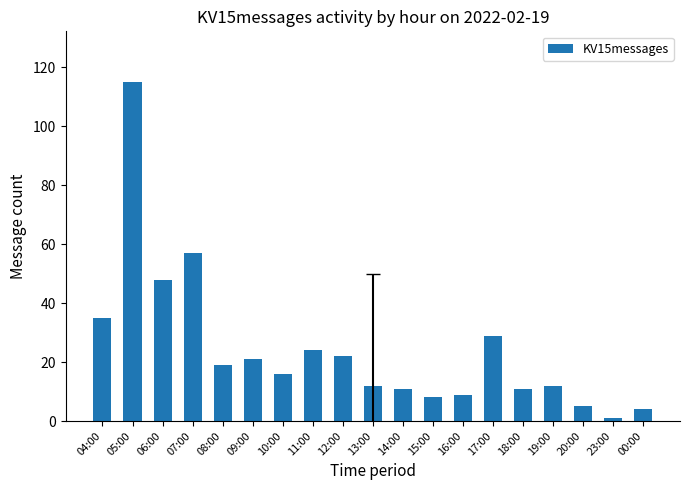

What is the minimum value shown in the chart?

1